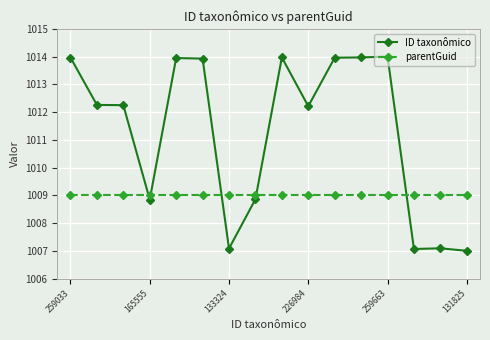

What is the difference between the second highest and minimum values in the ID taxonômico series?

7.0